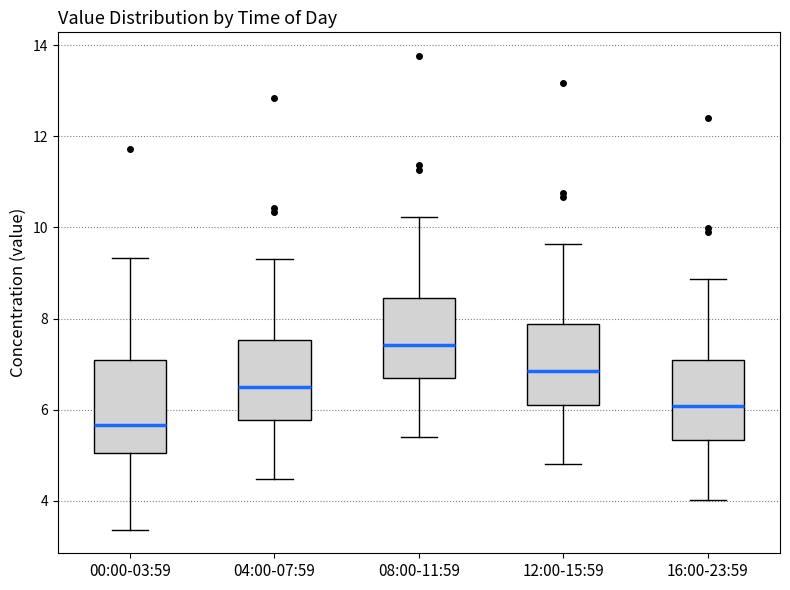

Where does the upper whisker of the box for 00:00-03:59 end on the y-axis? The values are not printed on the chart, so give them approximately, as read against the axis.

9.4